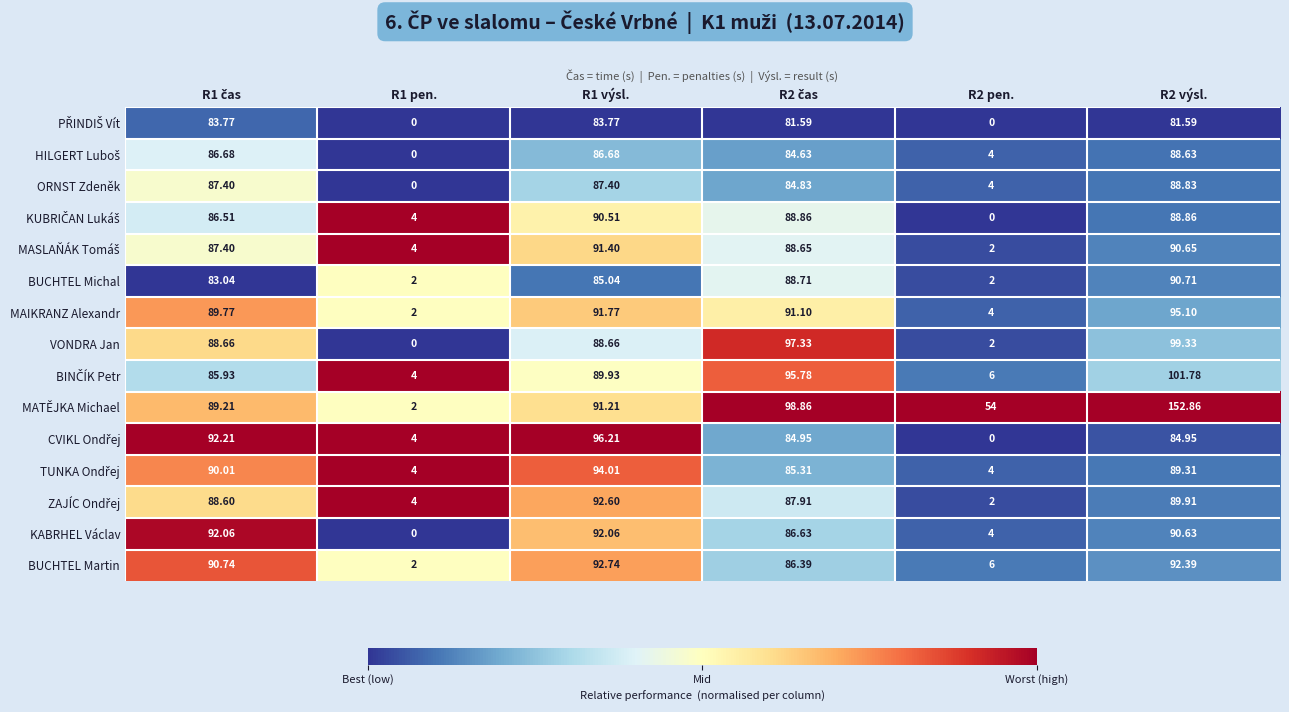

Which series has the largest range (max minus min)?

MATĚJKA Michael